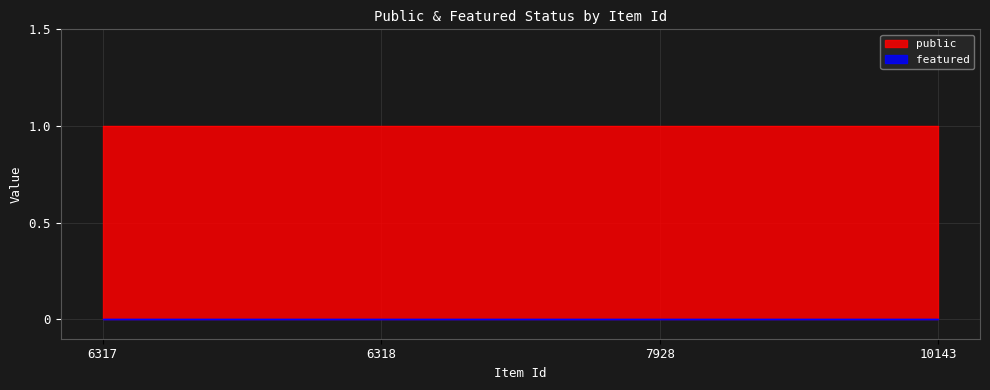

What is the minimum value for public?

1